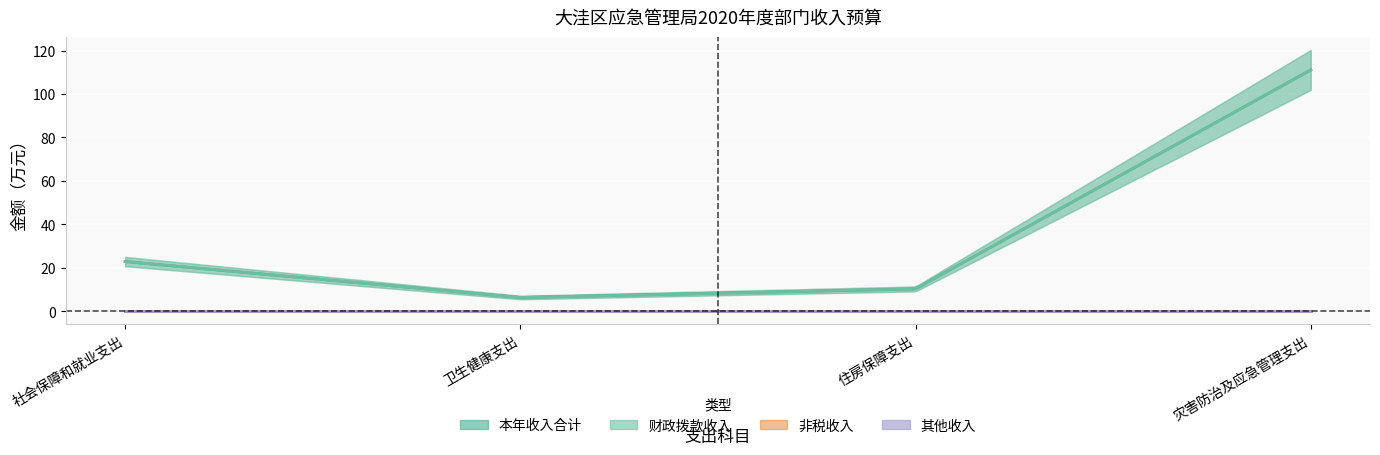

What is the maximum value shown in the chart?

111.1